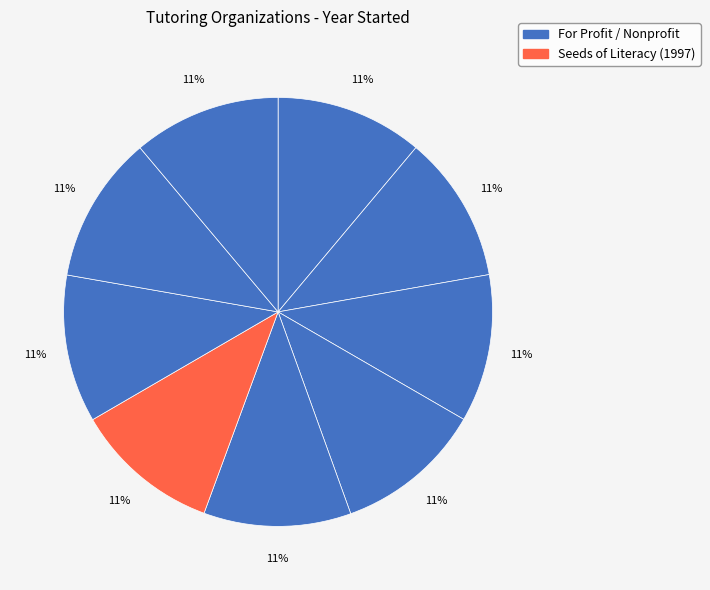

How many segments does this pie chart have?

9